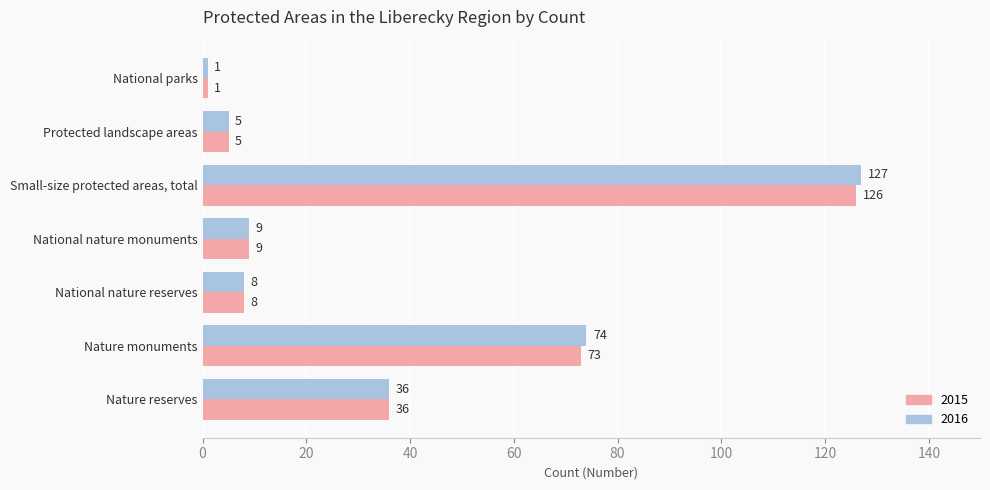

Is the value of 2015 at National nature monuments greater than the value of 2016 at Protected landscape areas?

Yes